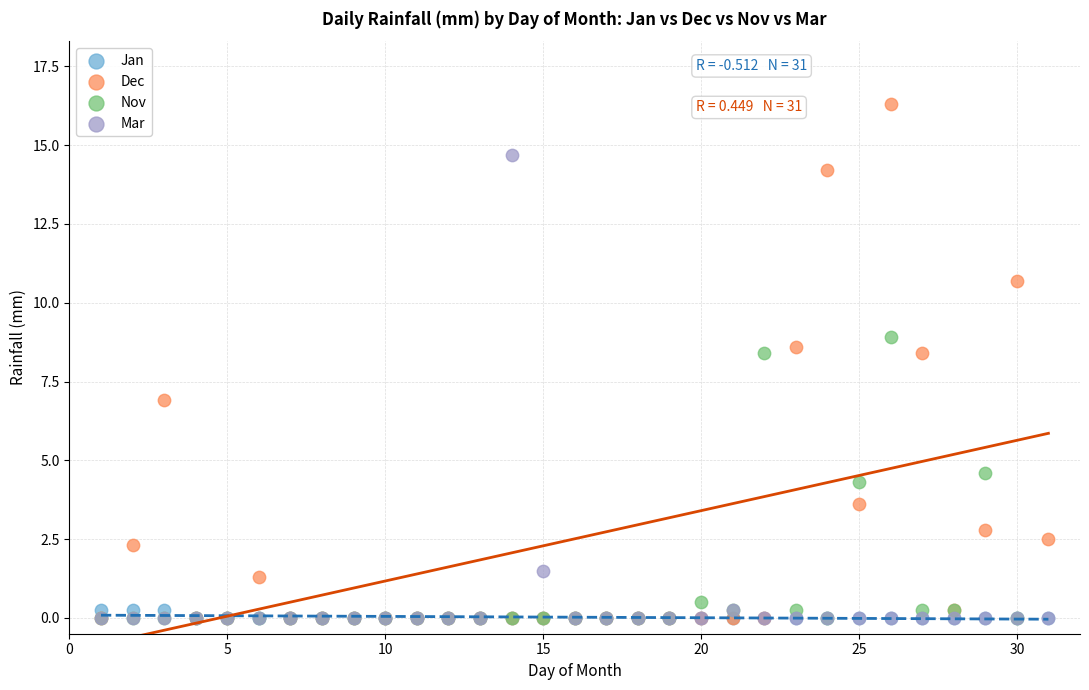

Which series has the largest Y range (max minus min)?

Dec